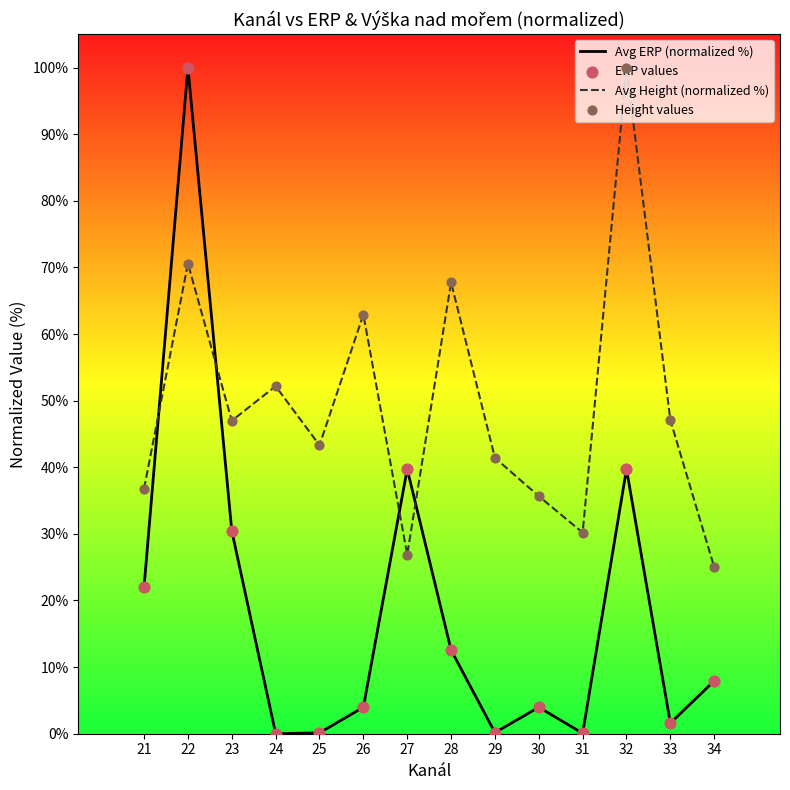

What are all the series names shown in the legend?

Avg ERP (normalized %), Avg Height (normalized %), ERP values, Height values